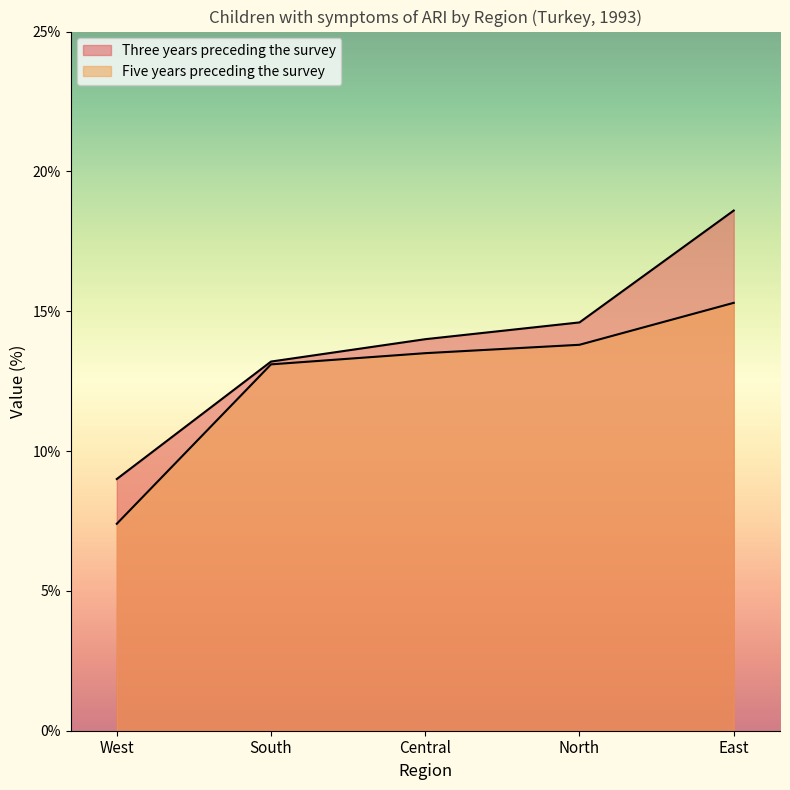

What is the label of the 2nd point from the left?

South